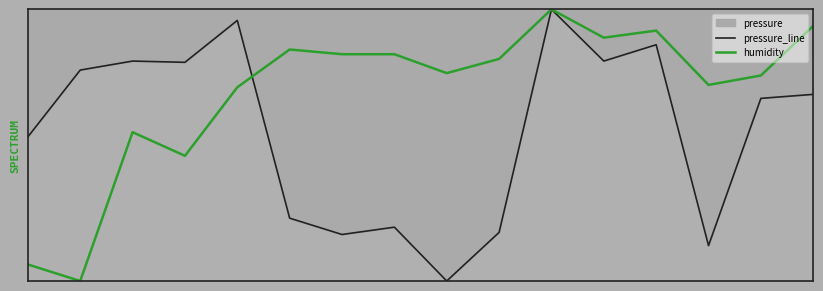

Which category has the highest value in the humidity series?

10